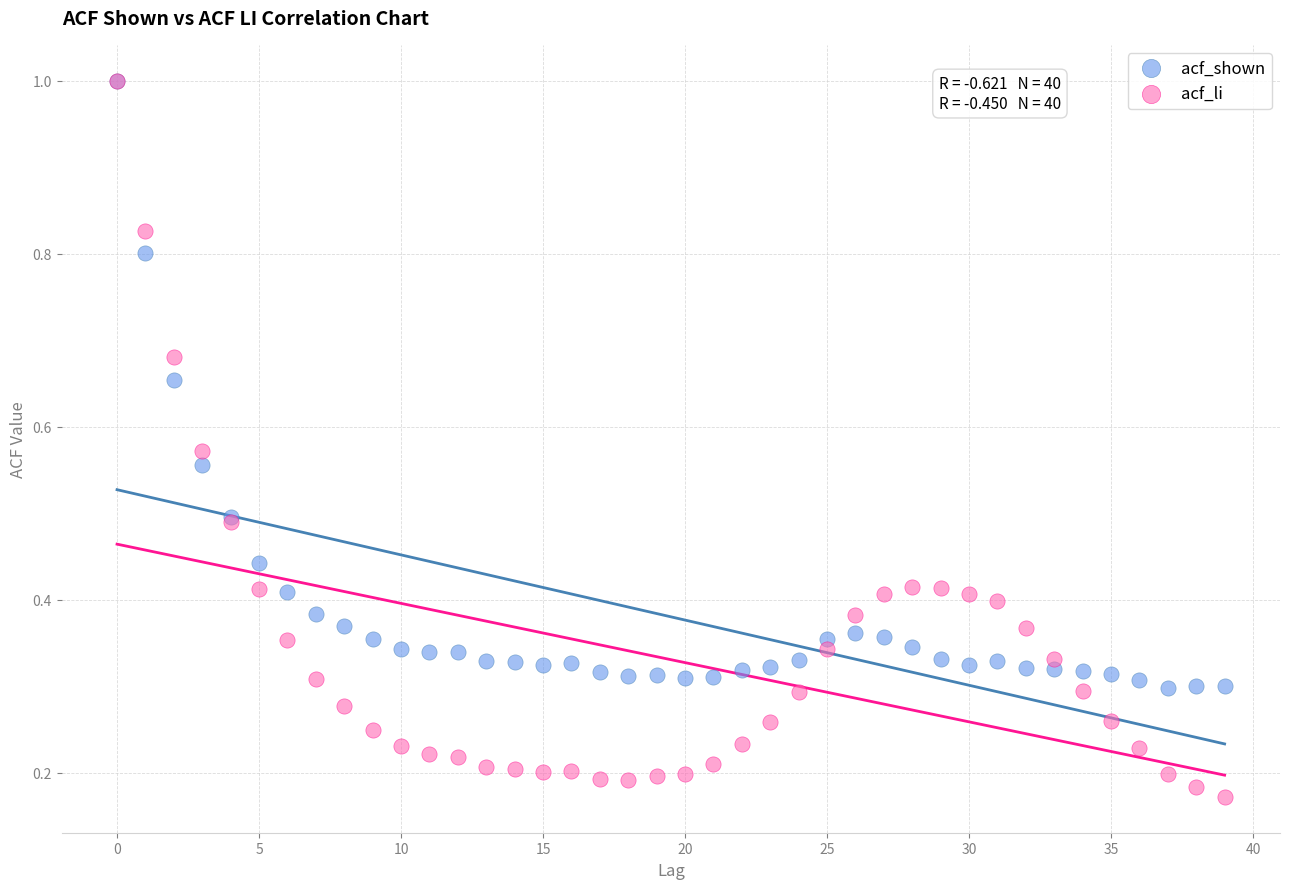

What are all the series names shown in the legend?

acf_shown, acf_li